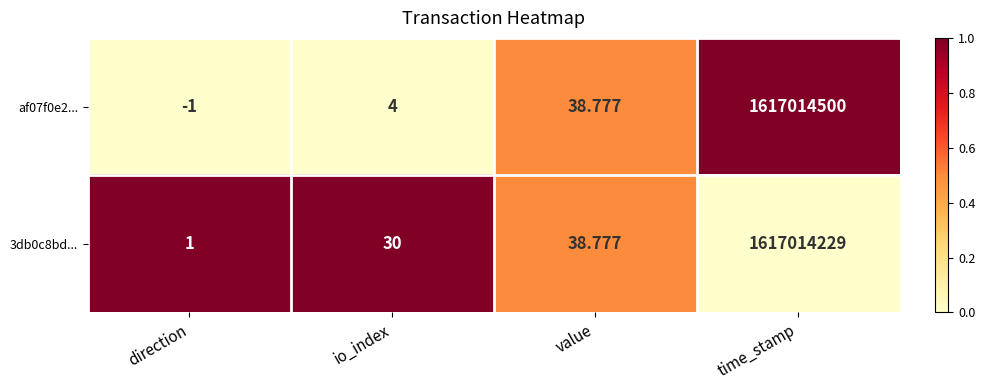

At how many categories does at least one series exceed 0?

4